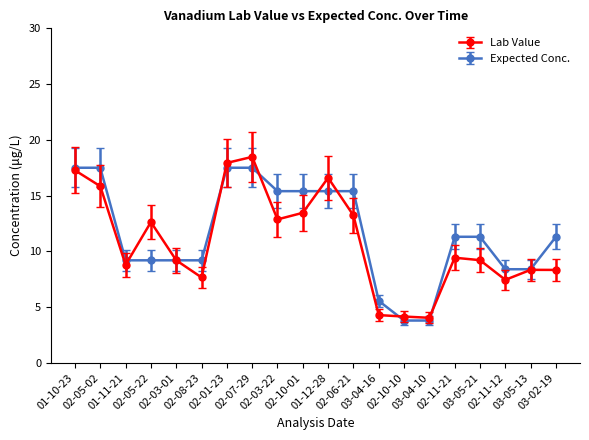

Is this an area chart (filled region under the line)?

No